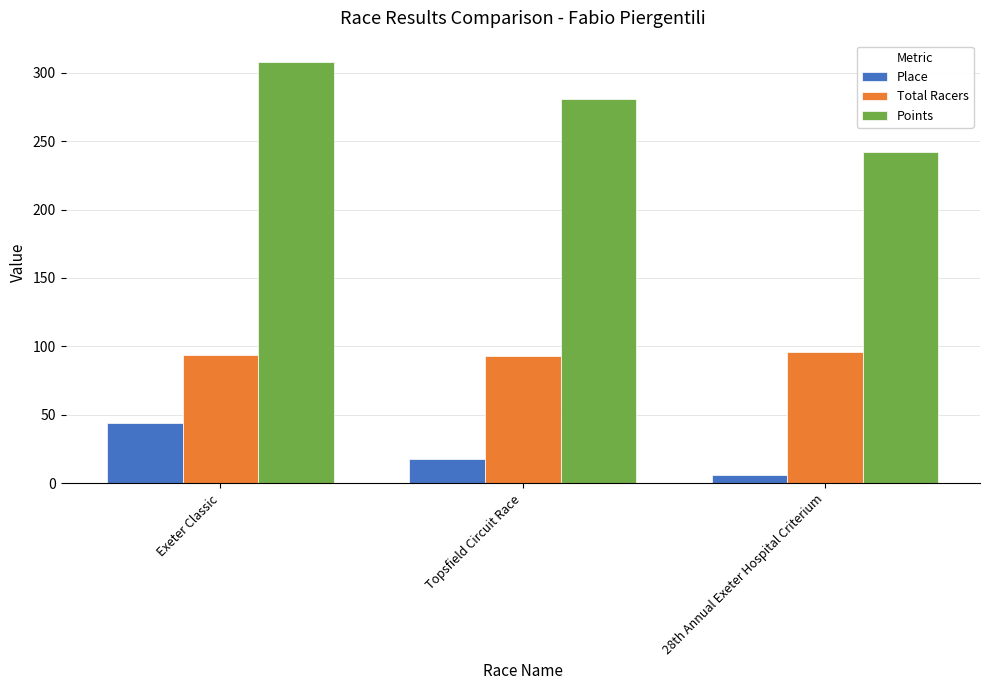

What is the average value of the Place series?

22.7